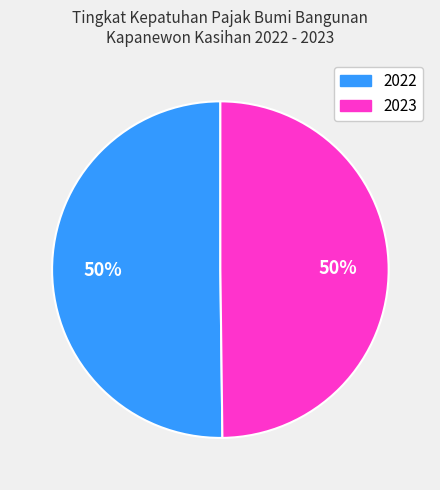

Is it true that 2023 is 41% of the pie?

False